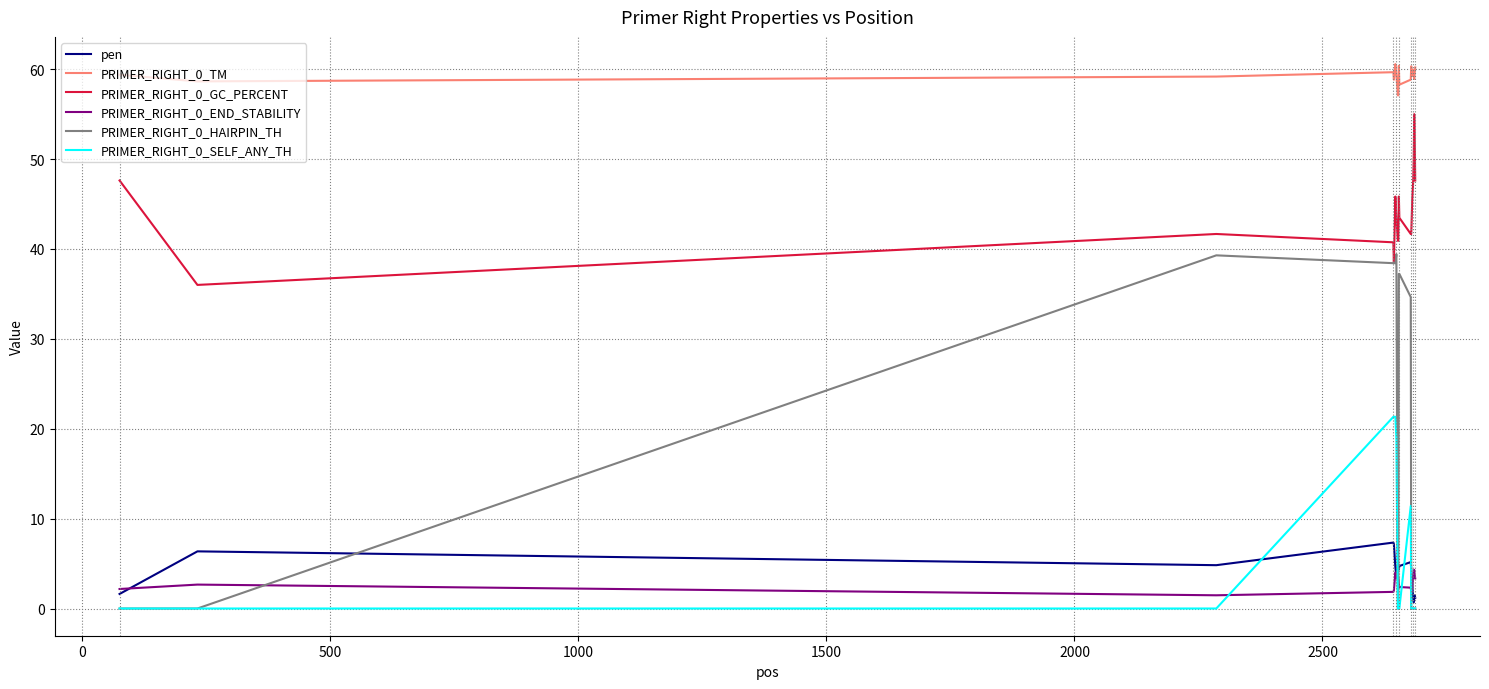

Which series has the widest spread of values?

PRIMER_RIGHT_0_HAIRPIN_TH